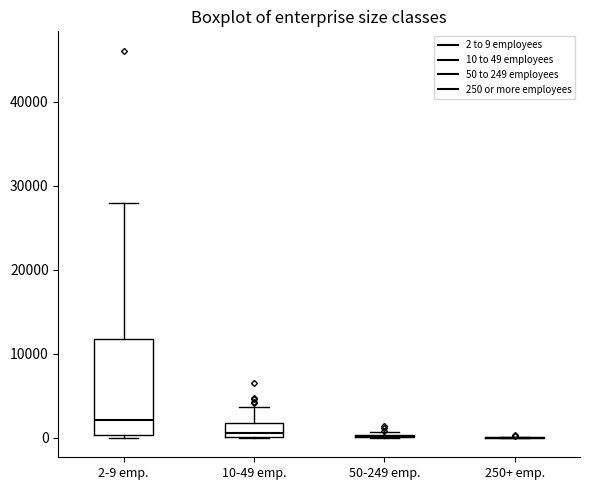

Reading left to right, read every box against the y-axis: the position of its median line, the range the box covers, and the ends of its whiskers. The values are not printed on the chart, so give them approximately, as read against the axis.

2-9 emp.: median 2000, box 0 to 12000, whiskers 0 (just below the box's lower edge) to 28000
10-49 emp.: median 1000, box 0 to 2000, whiskers 0 to 4000
50-249 emp.: box collapsed to a line at 0, whiskers 0 to 1000
250+ emp.: box collapsed to a line at 0, whiskers 0 to 0